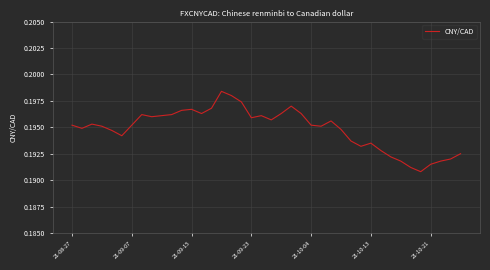

Is this an area chart (filled region under the line)?

No